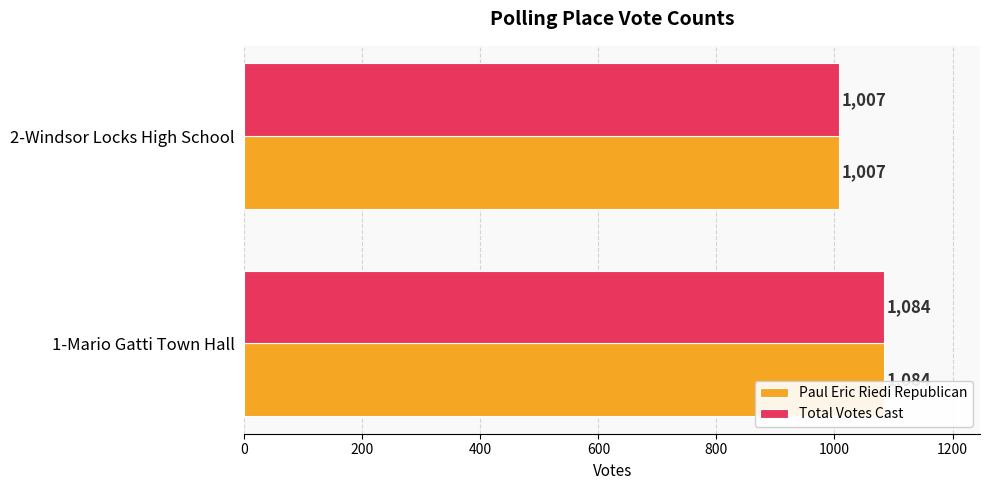

What is the difference between the maximum and minimum values in the Total Votes Cast series?

77